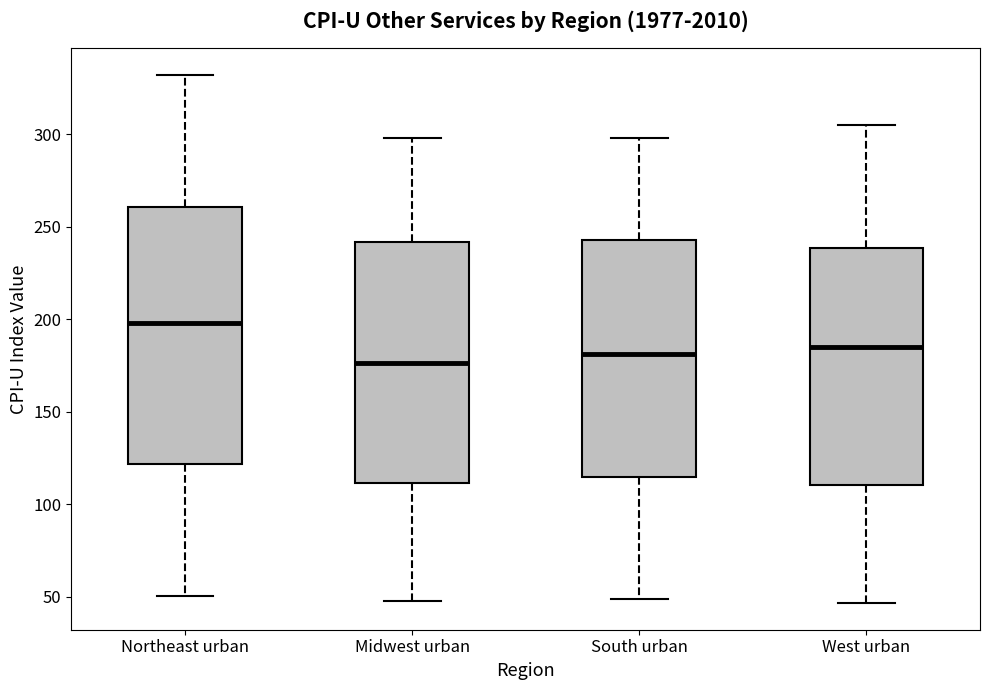

Where does the upper whisker of the box for West urban end on the y-axis? The values are not printed on the chart, so give them approximately, as read against the axis.

305